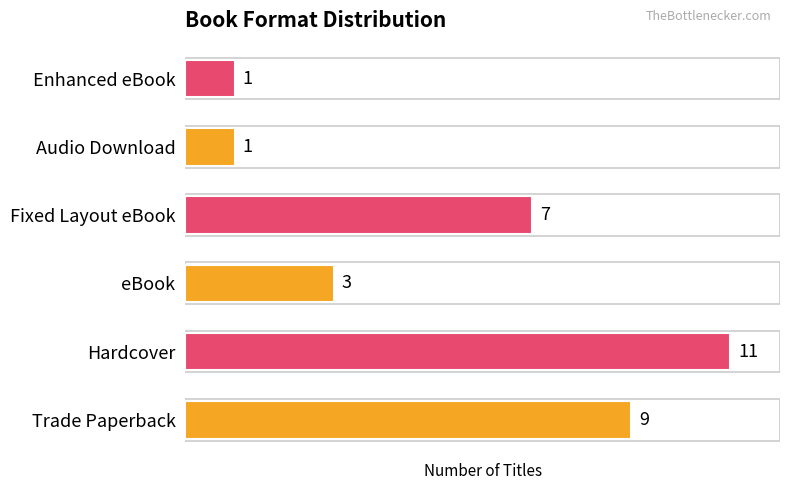

What is the minimum value shown in the chart?

1